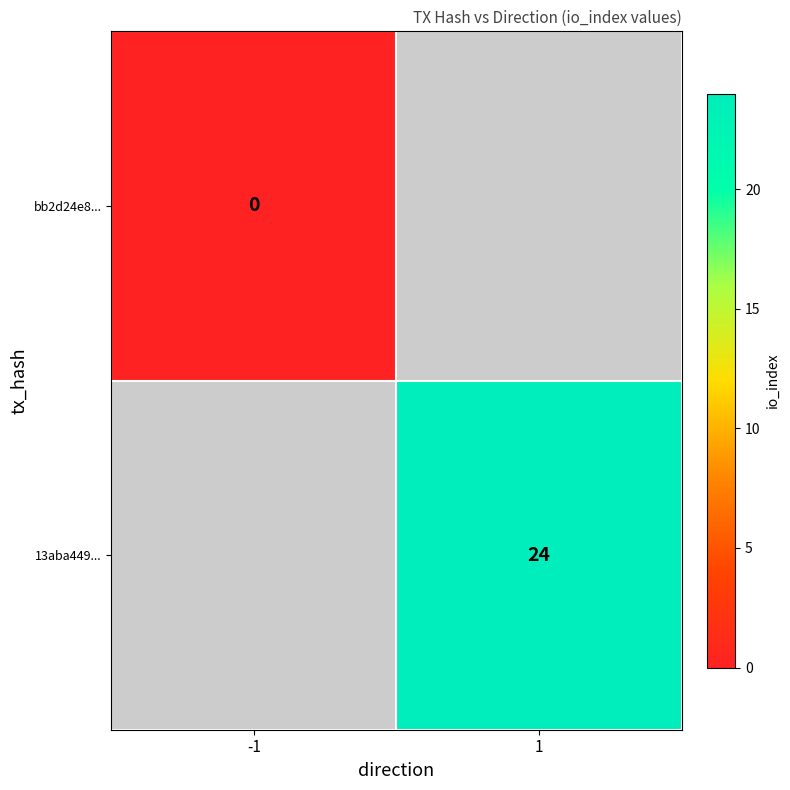

At how many categories does at least one series exceed 12?

1